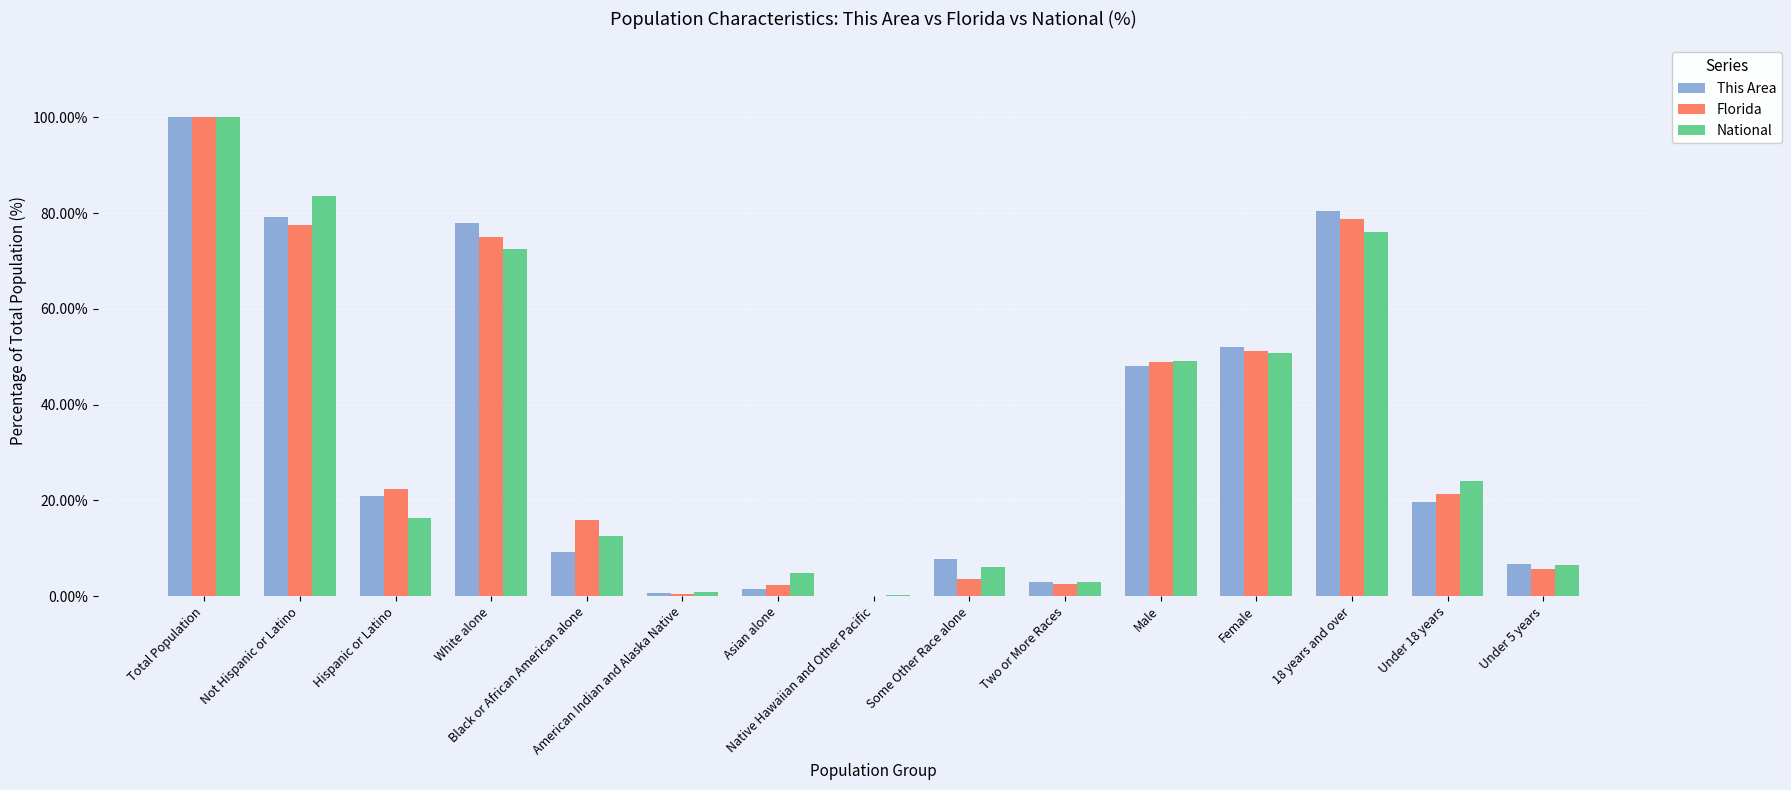

What is the maximum value for National?

100.0